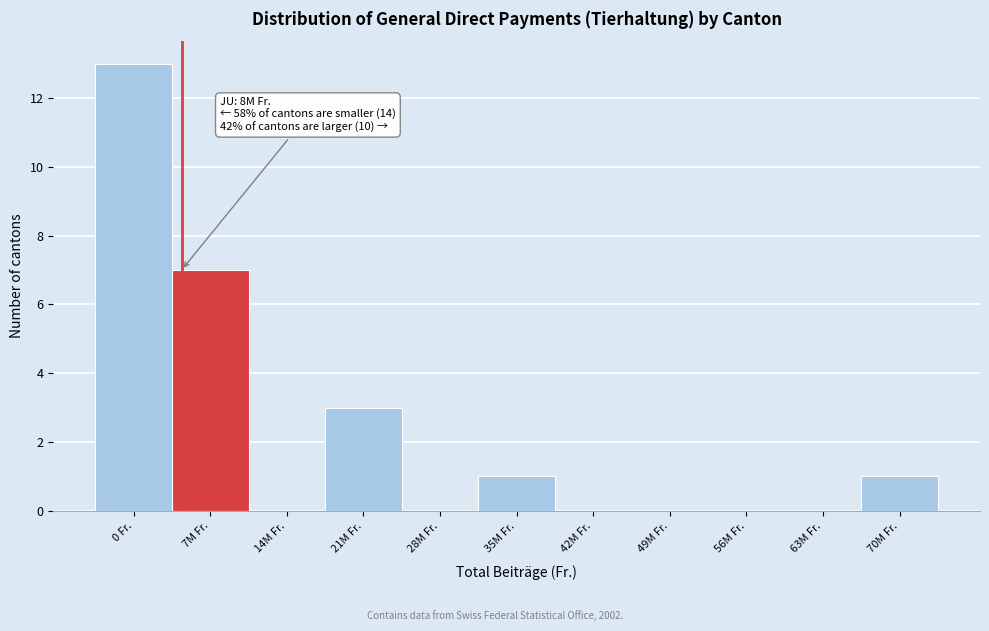

Reading left to right, transcribe all the data shown in this chart.

0 Fr.=13	7M Fr.=7	14M Fr.=0	21M Fr.=3	28M Fr.=0	35M Fr.=1	42M Fr.=0	49M Fr.=0	56M Fr.=0	63M Fr.=0	70M Fr.=1